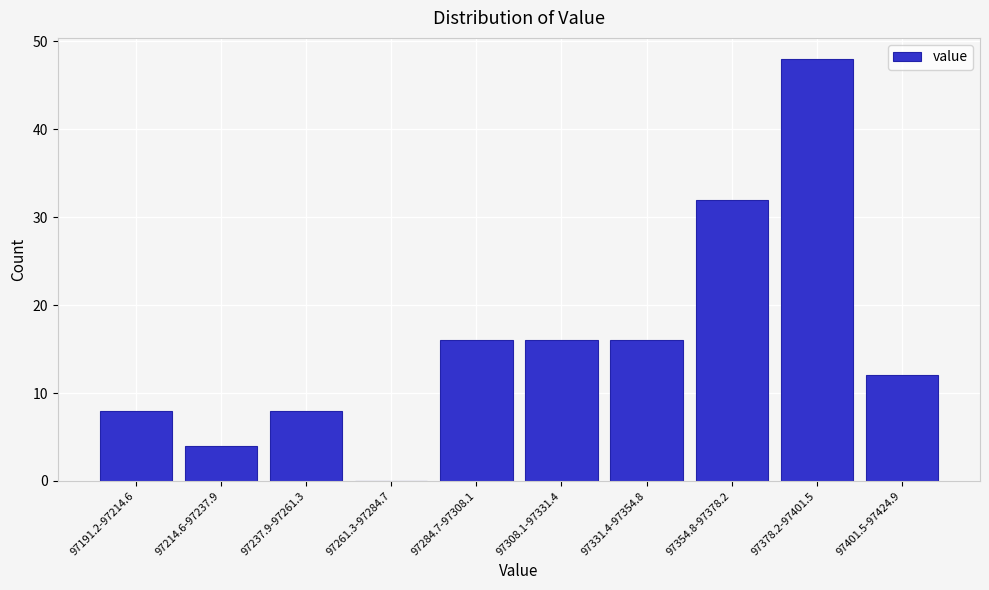

Reading left to right, what are all the values shown in this chart?

97191.2-97214.6=8	97214.6-97237.9=4	97237.9-97261.3=8	97261.3-97284.7=0	97284.7-97308.1=16	97308.1-97331.4=16	97331.4-97354.8=16	97354.8-97378.2=32	97378.2-97401.5=48	97401.5-97424.9=12